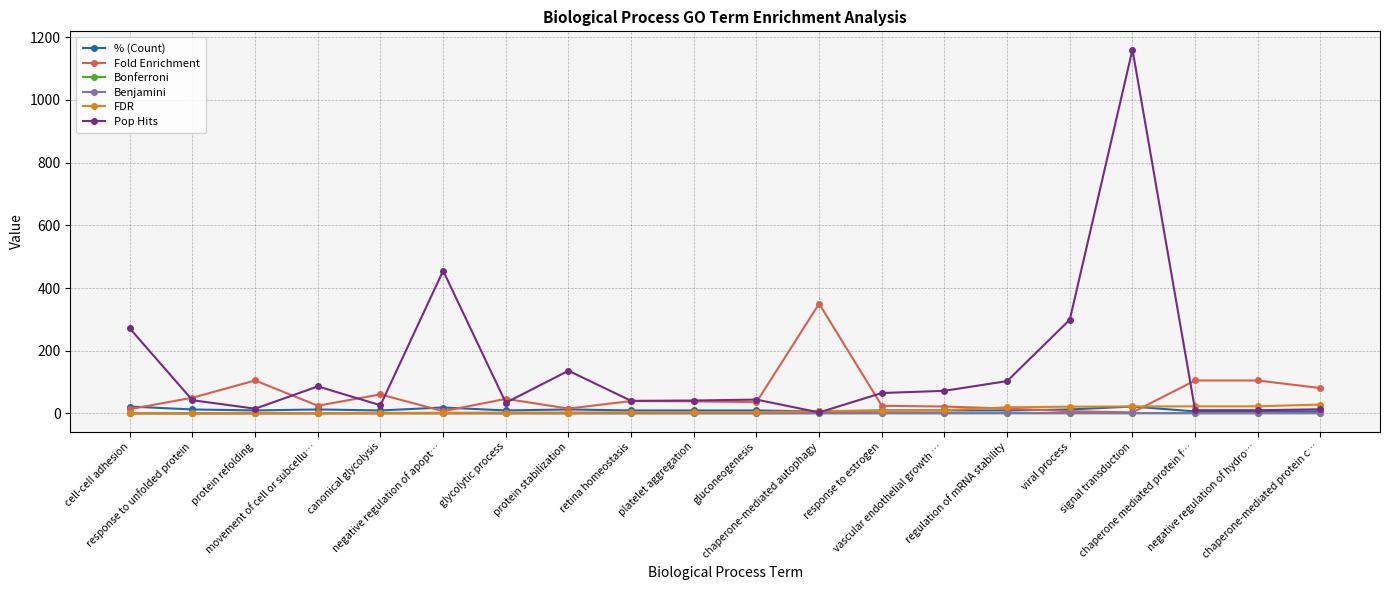

Which series has the largest range (max minus min)?

Pop Hits